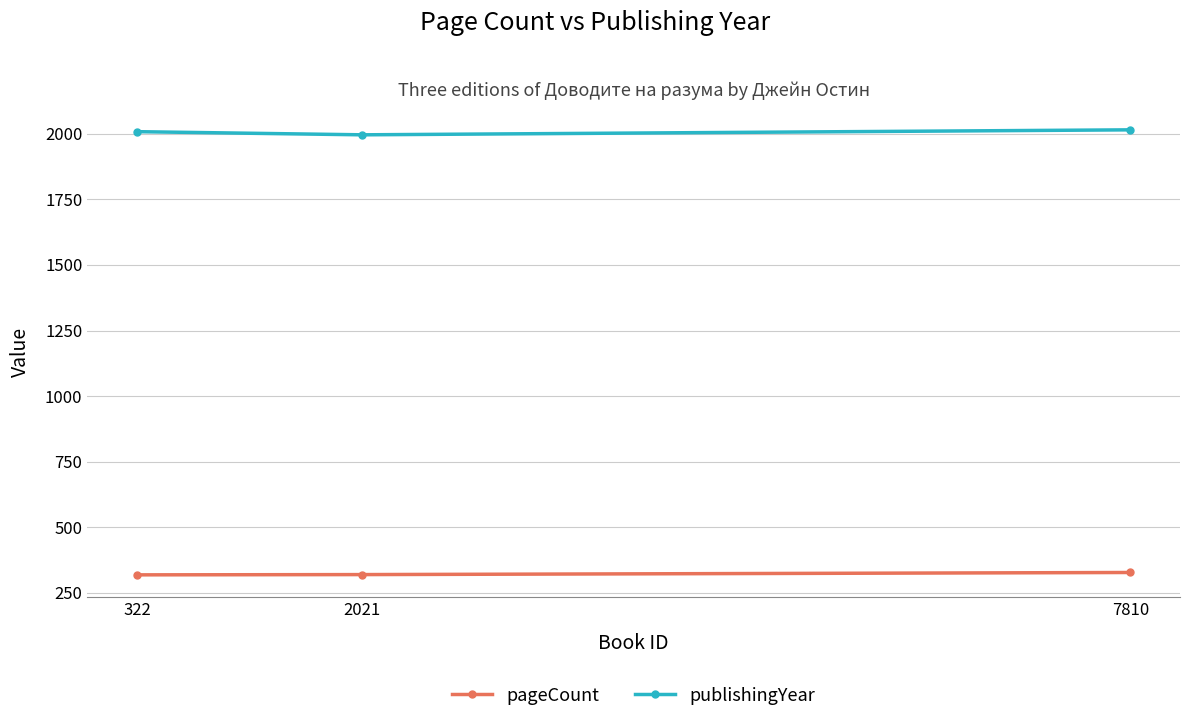

What is the difference between the pageCount values at 7810 and 322?

9